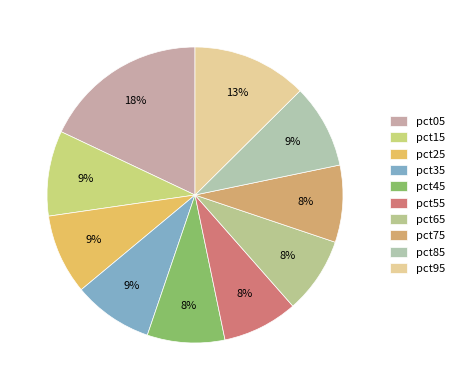

Rank the categories by value from highest to lowest.

pct05, pct95, pct15, pct85, pct25, pct35, pct45, pct75, pct65, pct55